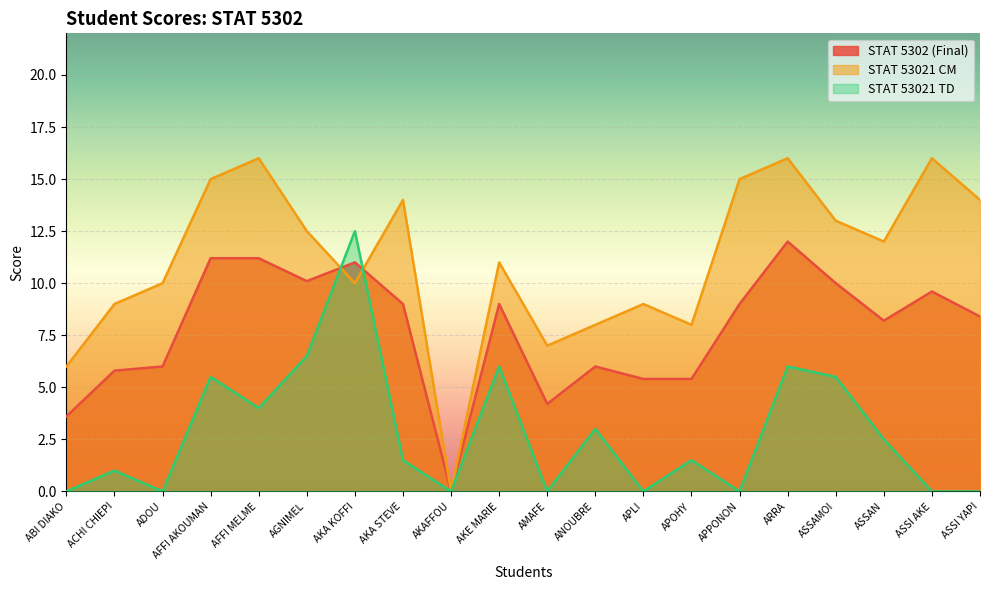

Rank the series by their average value, from highest to lowest.

STAT 53021 CM, STAT 5302 (Final), STAT 53021 TD